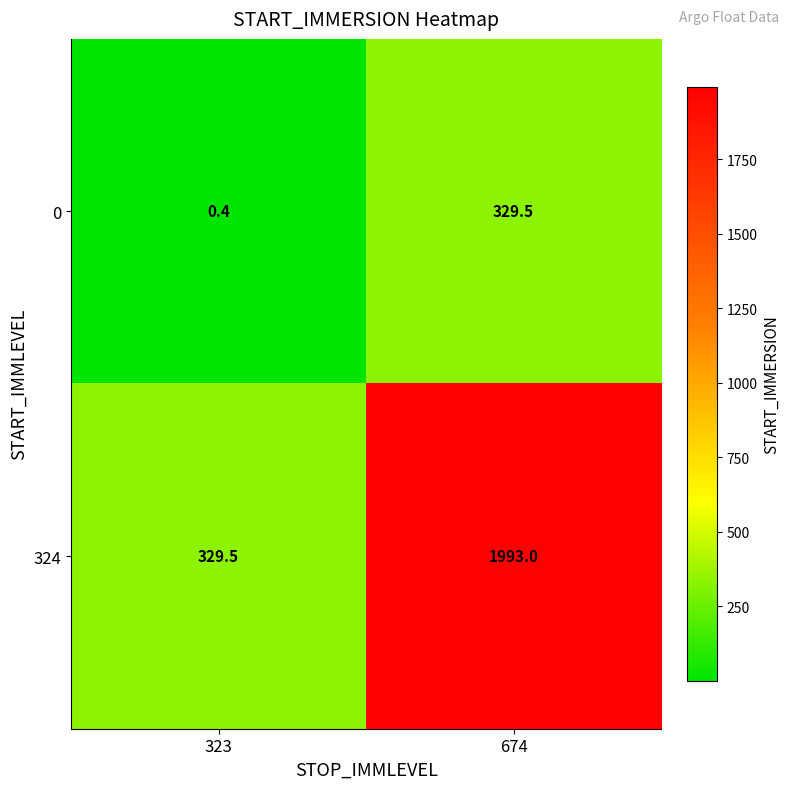

What is the difference between the 324 values at 323 and 674?

1663.5